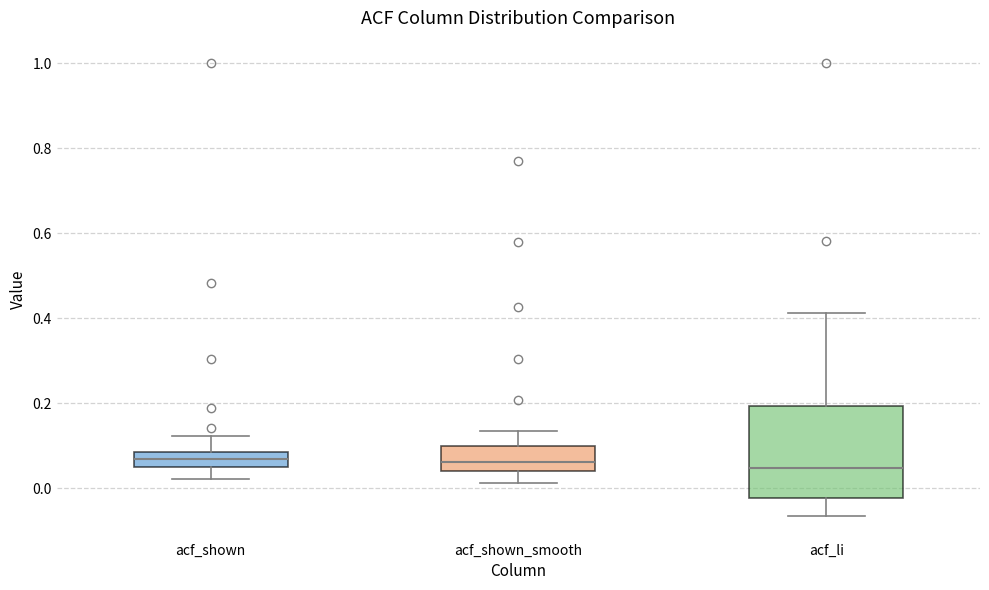

Where does the upper whisker of the box for acf_li end on the y-axis? The values are not printed on the chart, so give them approximately, as read against the axis.

0.42